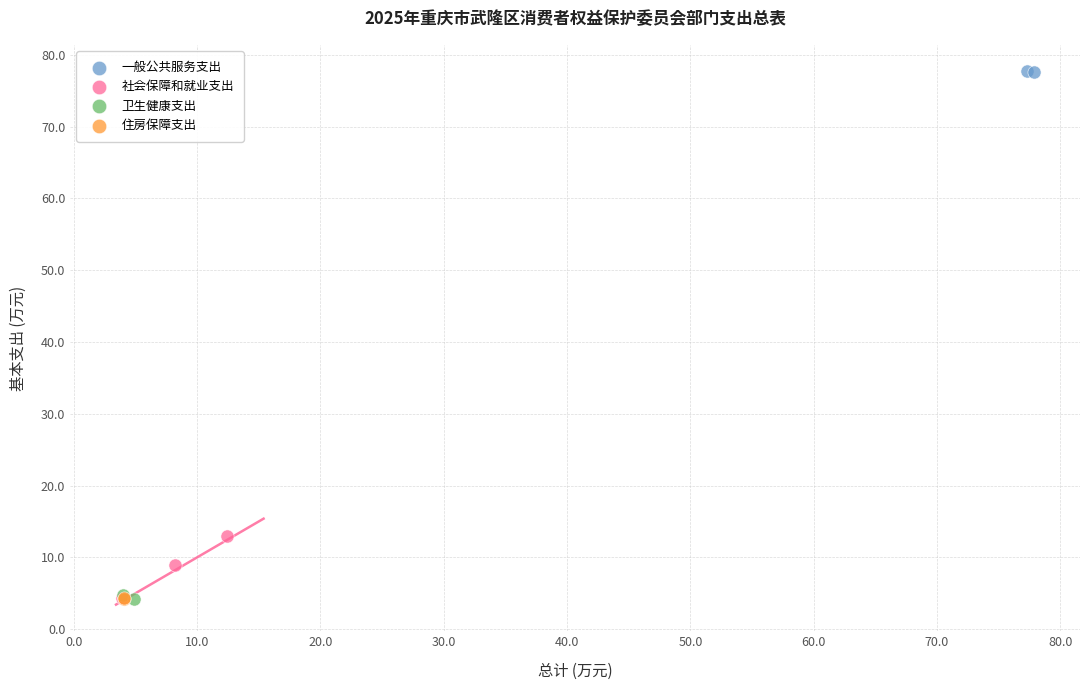

Which series contains the highest Y value?

一般公共服务支出